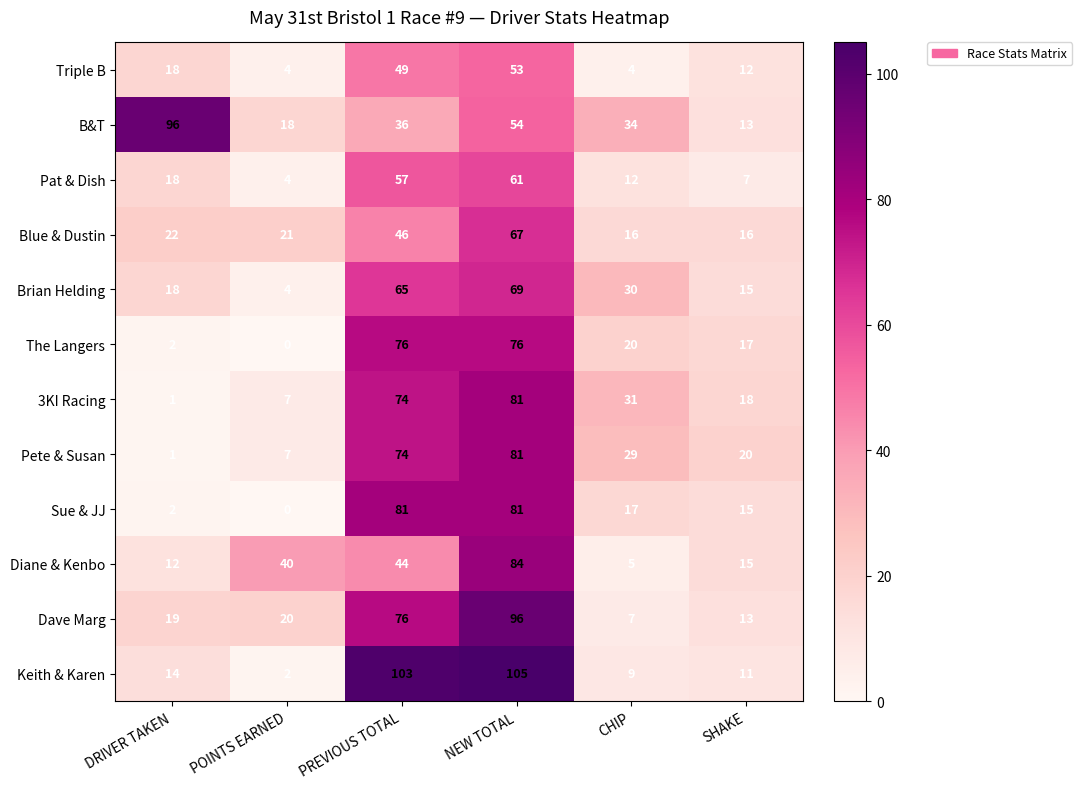

What is the greatest value displayed?

105